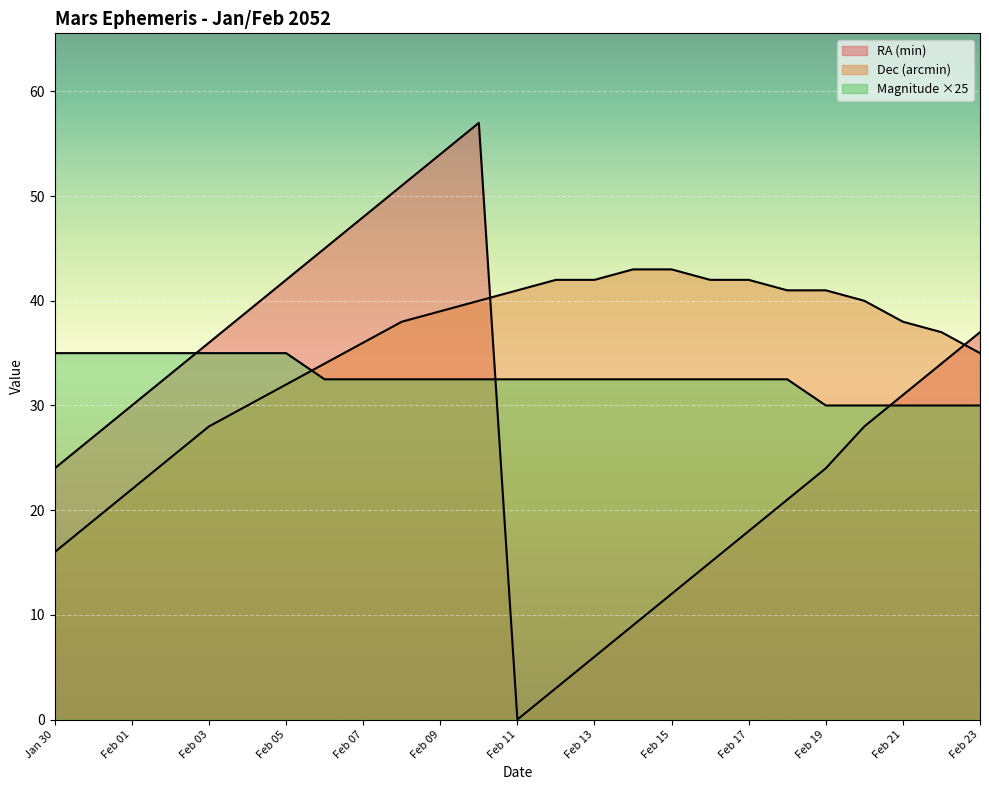

Reading right to left, list all the values displayed in this chart.

RA (min): 37.0	34.0	31.0	28.0	24.0	21.0	18.0	15.0	12.0	9.0	6.0	3.0	0.0	57.0	54.0	51.0	48.0	45.0	42.0	39.0	36.0	33.0	30.0	27.0	24.0
Dec (arcmin): 35.0	37.0	38.0	40.0	41.0	41.0	42.0	42.0	43.0	43.0	42.0	42.0	41.0	40.0	39.0	38.0	36.0	34.0	32.0	30.0	28.0	25.0	22.0	19.0	16.0
Magnitude: 30.0	30.0	30.0	30.0	30.0	32.5	32.5	32.5	32.5	32.5	32.5	32.5	32.5	32.5	32.5	32.5	32.5	32.5	35.0	35.0	35.0	35.0	35.0	35.0	35.0